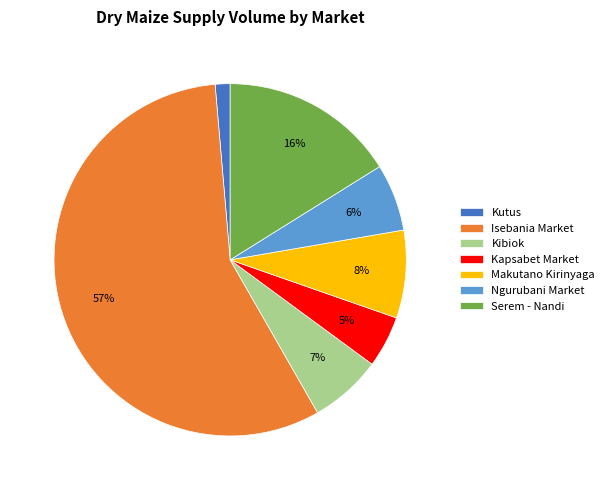

Does Kibiok account for over 50% of the chart?

No